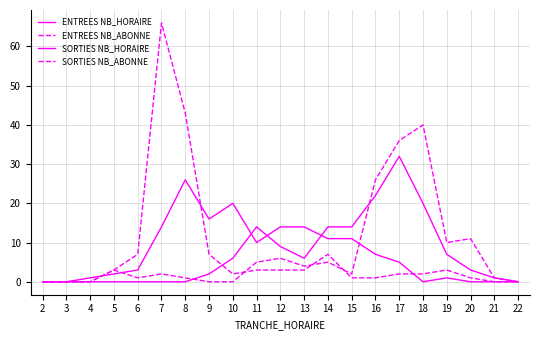

How many lines are shown in the chart?

4